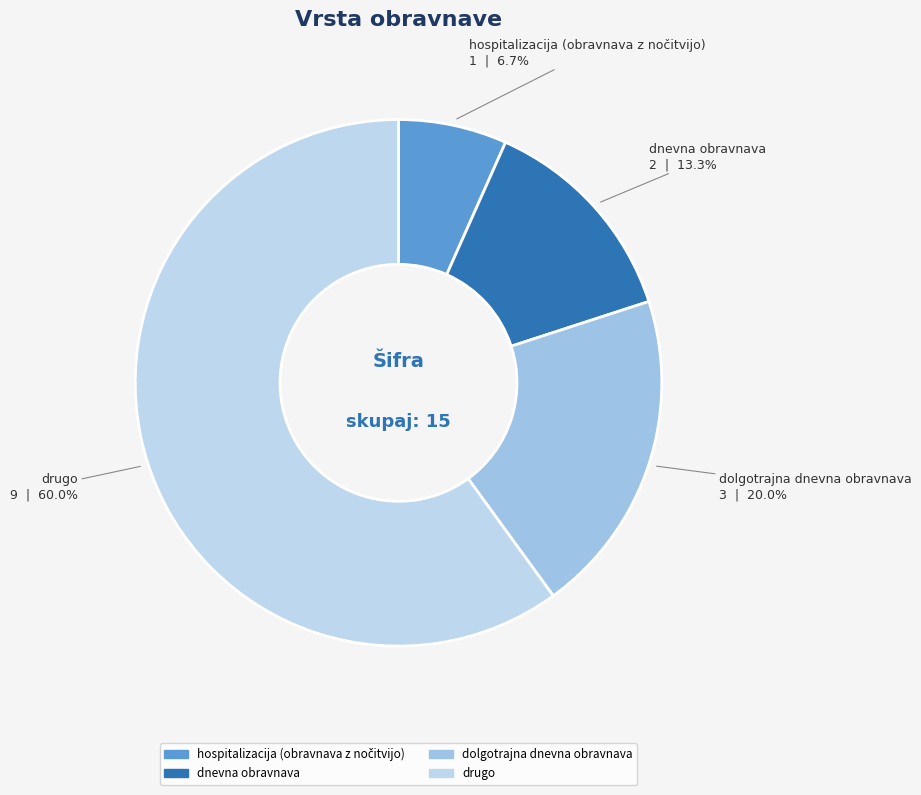

Combined, what portion of the pie is drugo and dolgotrajna dnevna obravnava?

80.0%